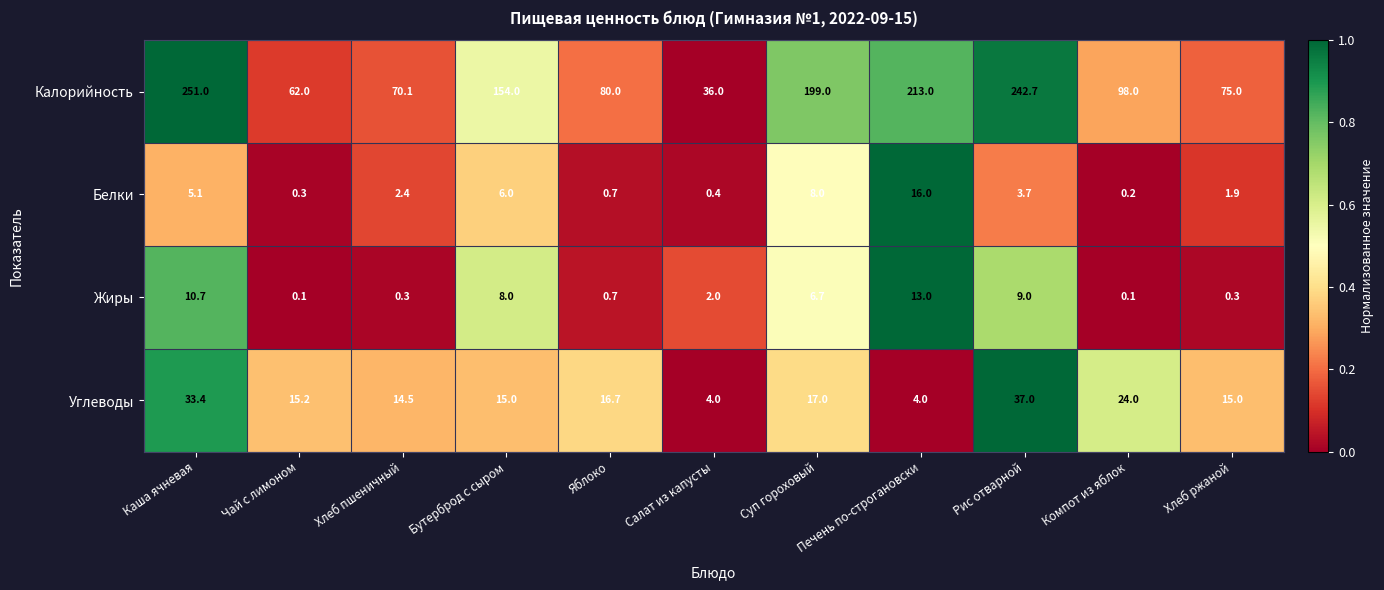

What is the difference between the maximum and minimum values in the Белки series?

15.8